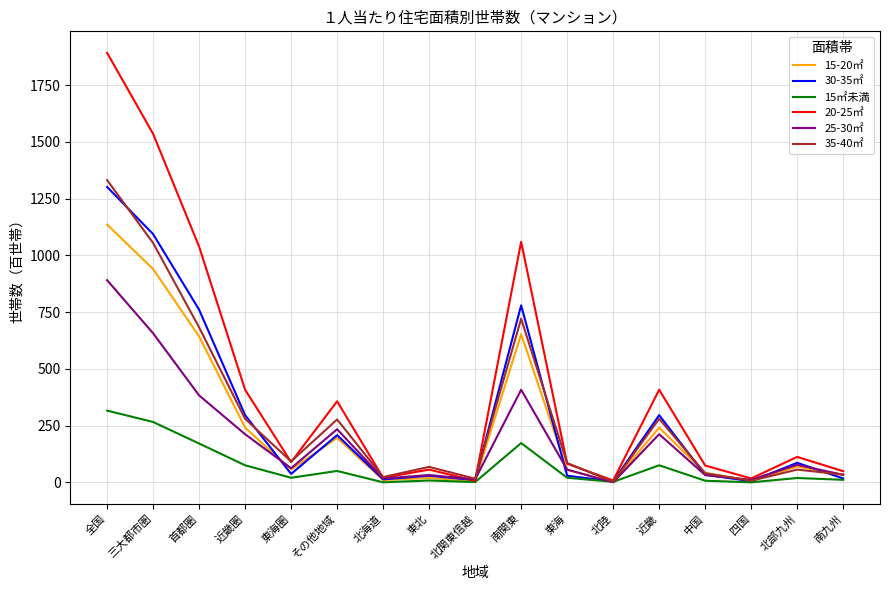

How many lines are shown in the chart?

6